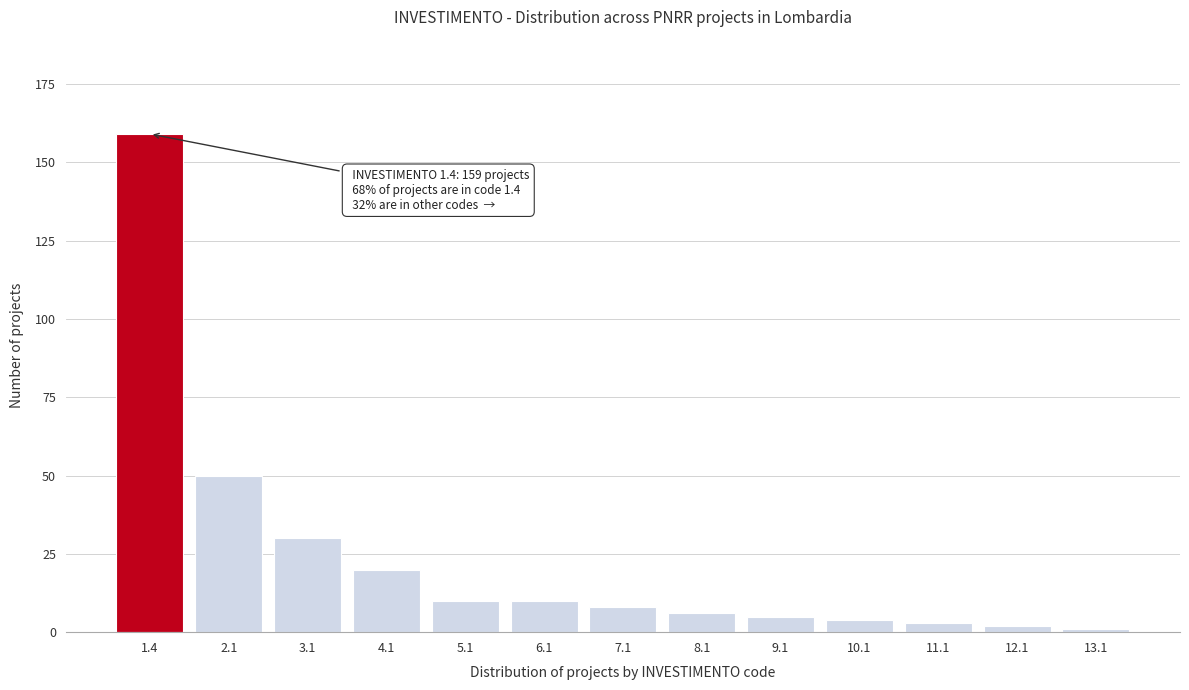

Reading right to left, list all the values displayed in this chart.

1	2	3	4	5	6	8	10	10	20	30	50	159